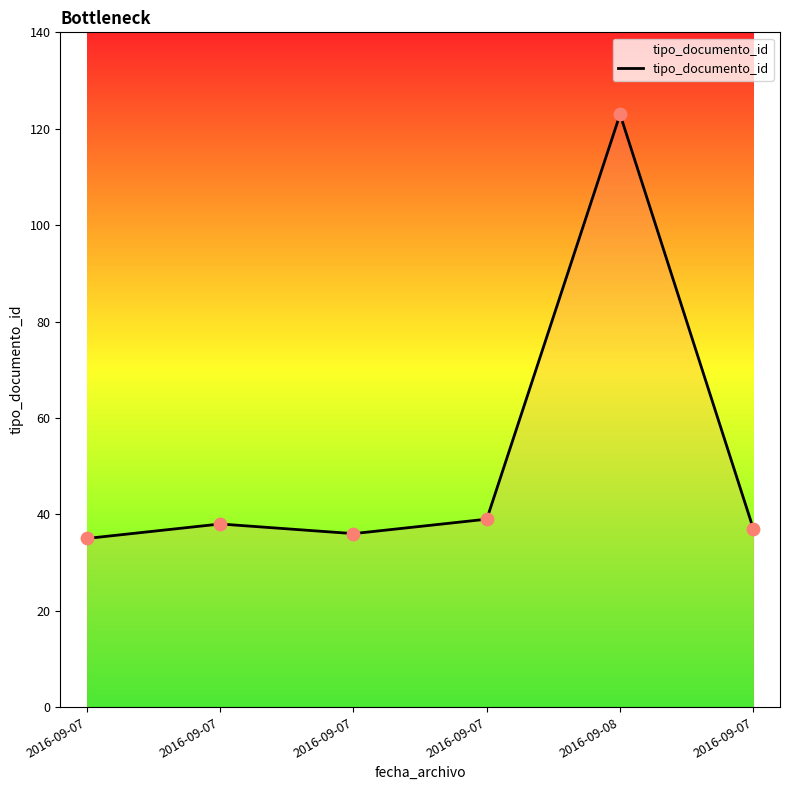

Between 2016-09-07 and 2016-09-08, which is larger?

2016-09-08